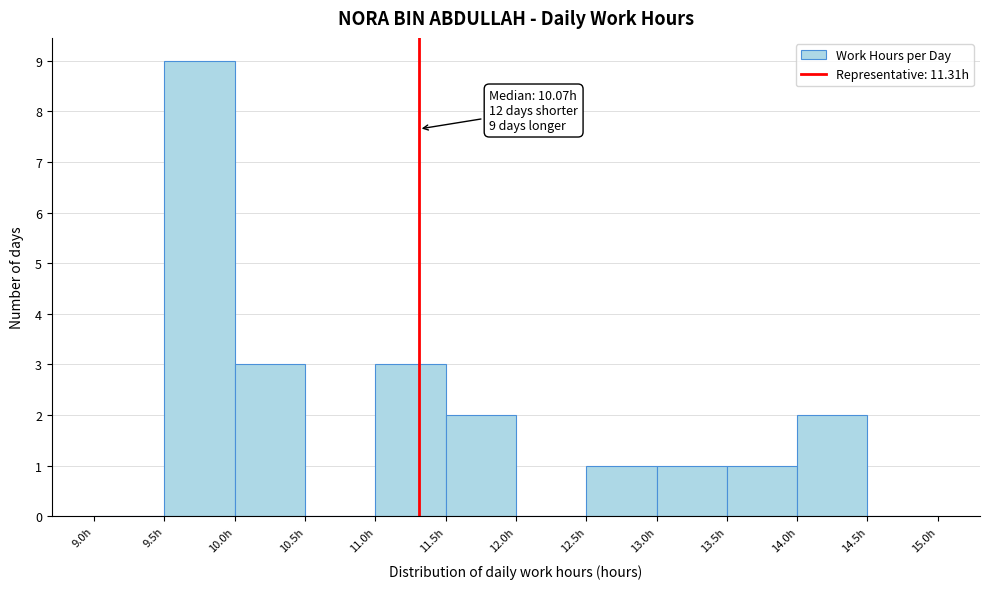

Which range on the x-axis has the tallest bar?

9.5 to 10.0